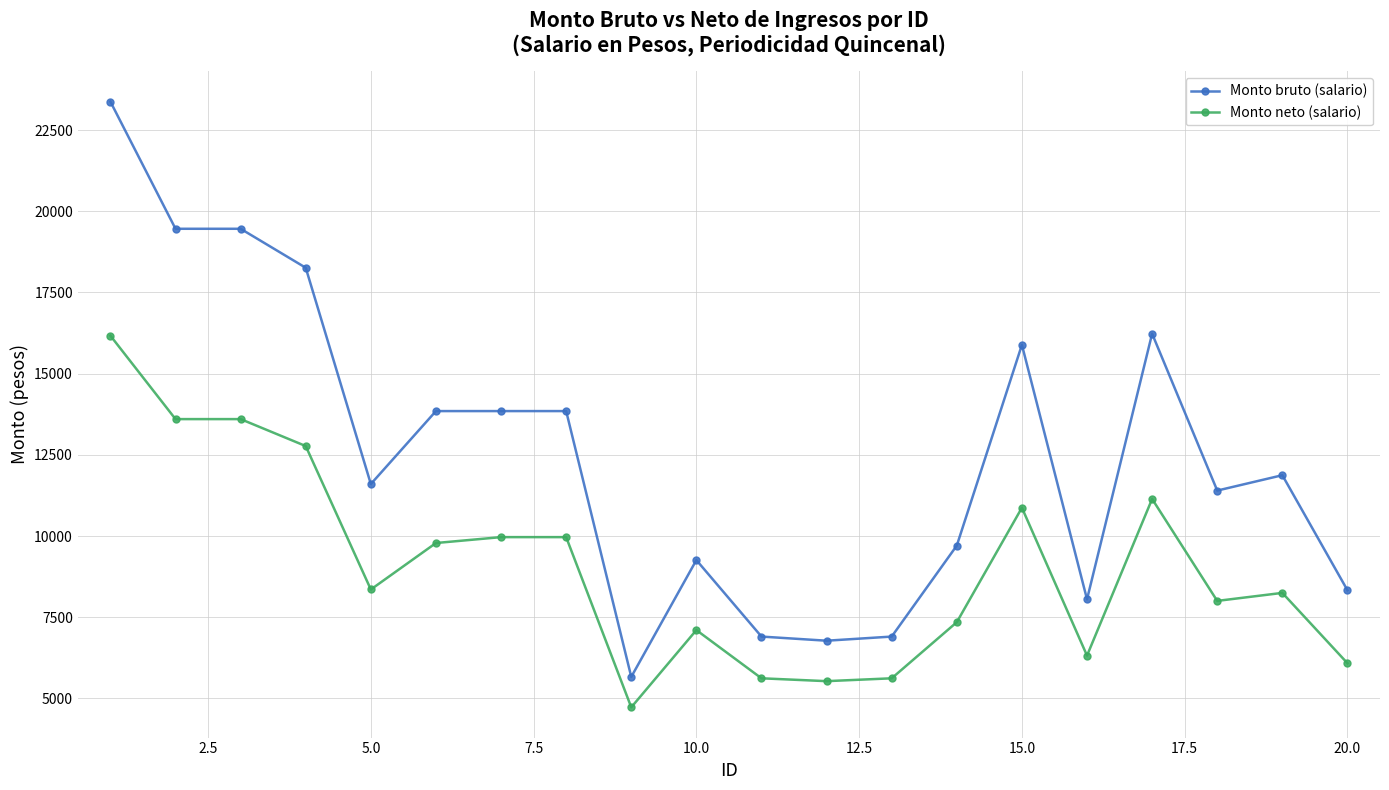

At how many categories does at least one series exceed 17016?

4